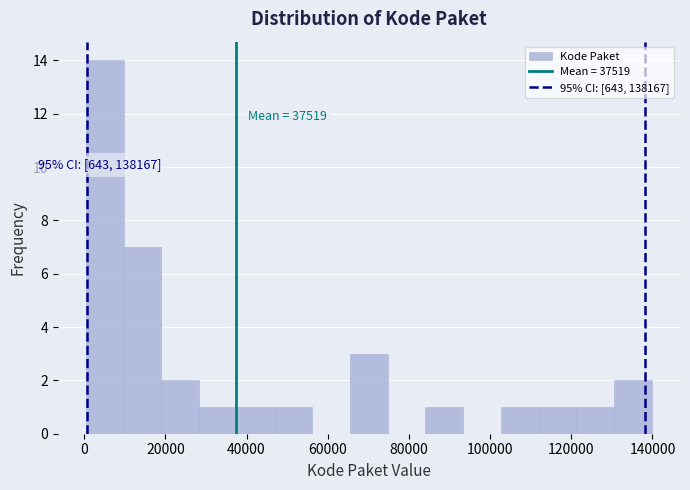

Which range on the x-axis has the tallest bar?

0 to 10000